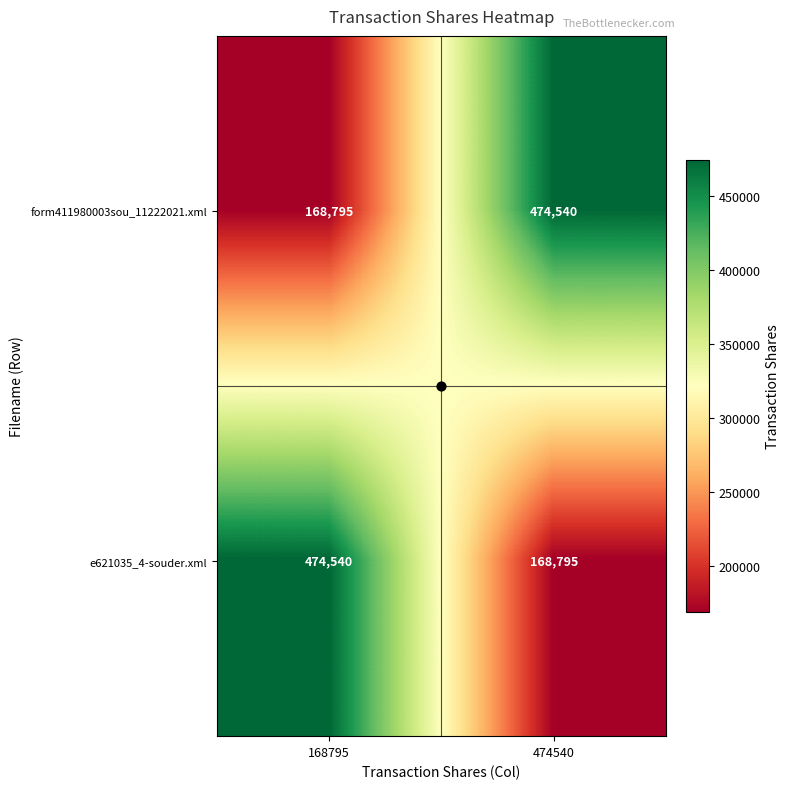

What is the total value across all series at 168795?

643335